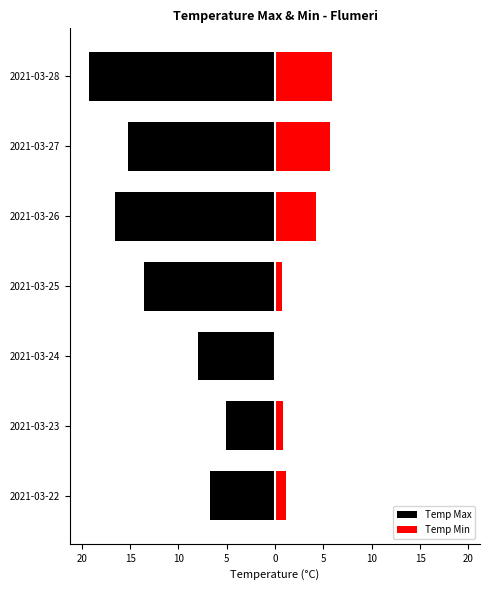

What is the maximum value for Temp Min?

5.9